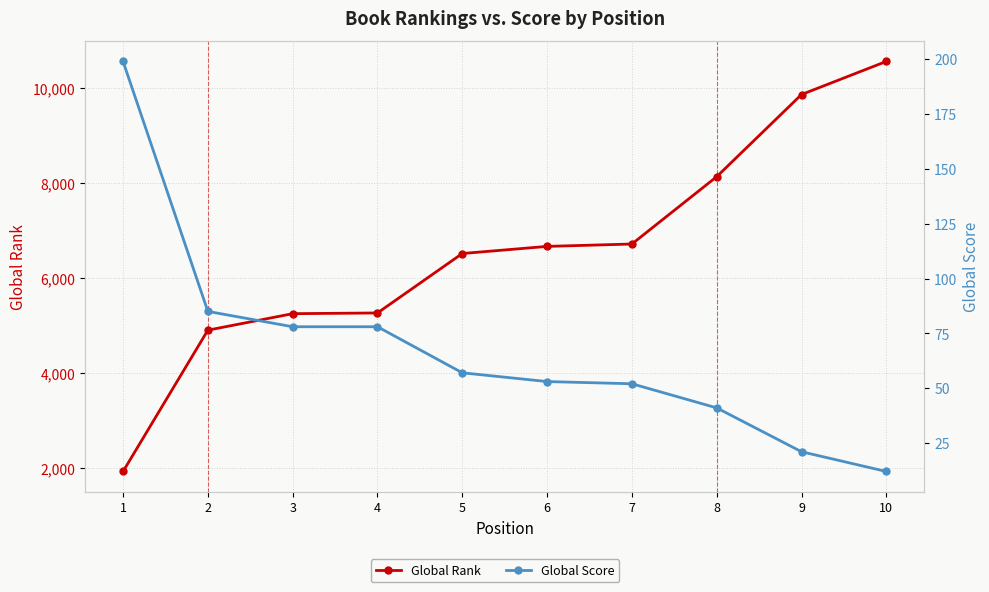

What is the value of the Global Score point at the 3rd from the left?

78